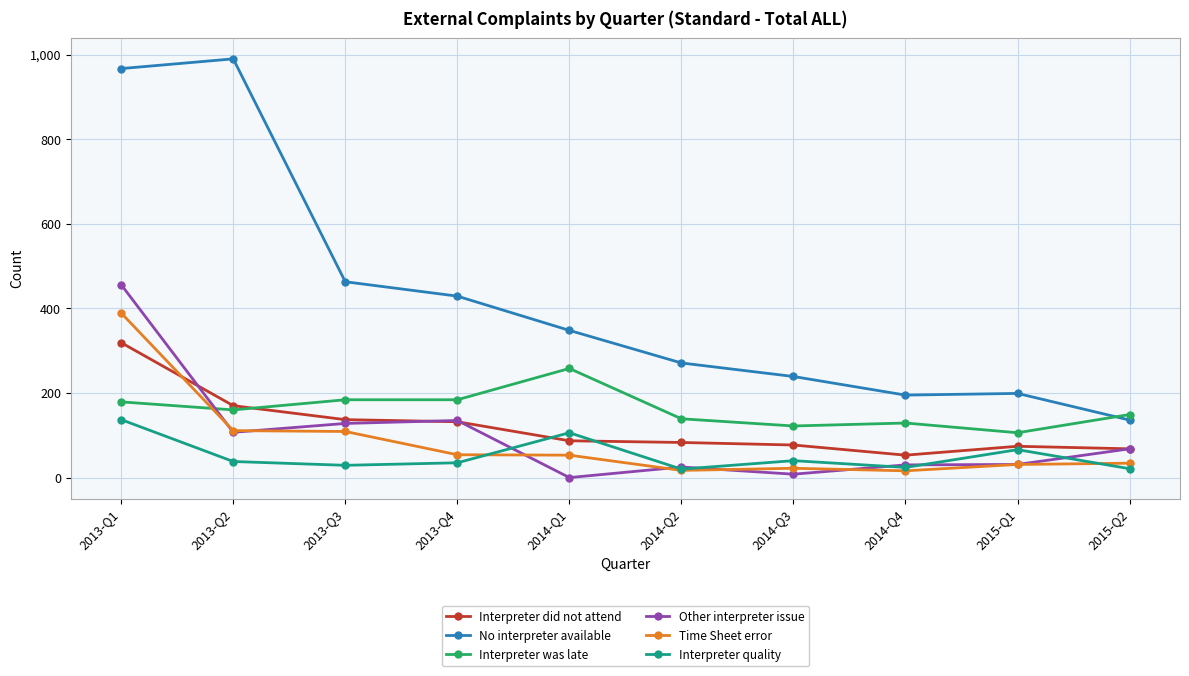

How many categories are shown in the chart?

10